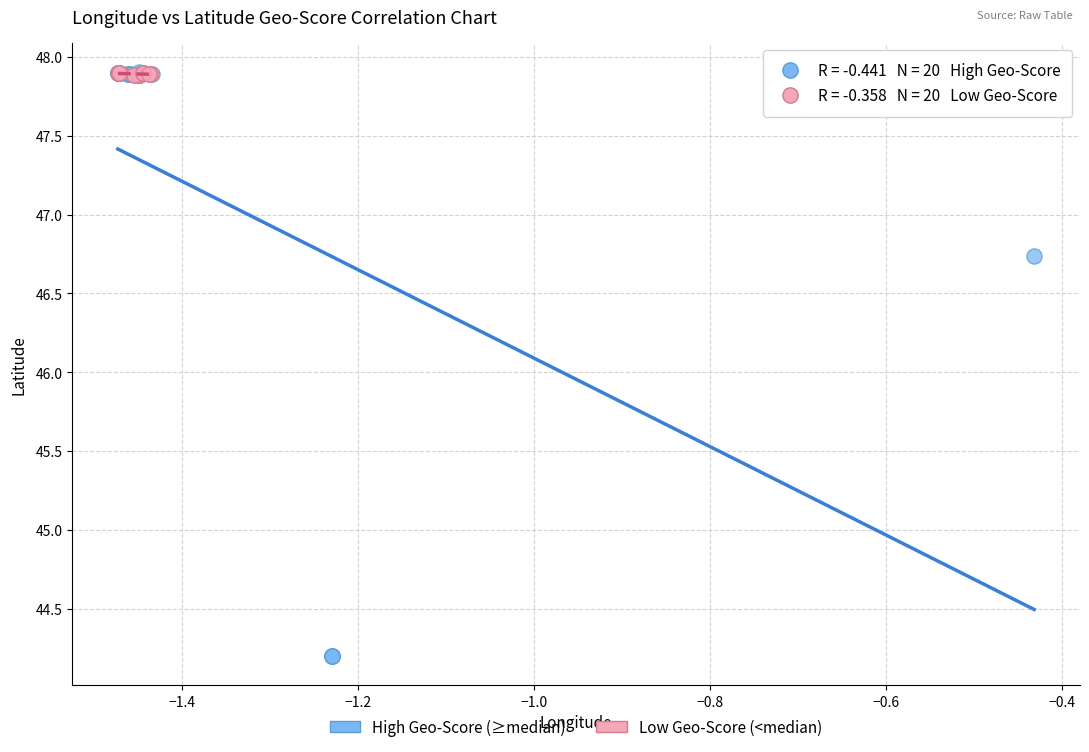

Which series has the largest Y range (max minus min)?

High Geo-Score (≥median)